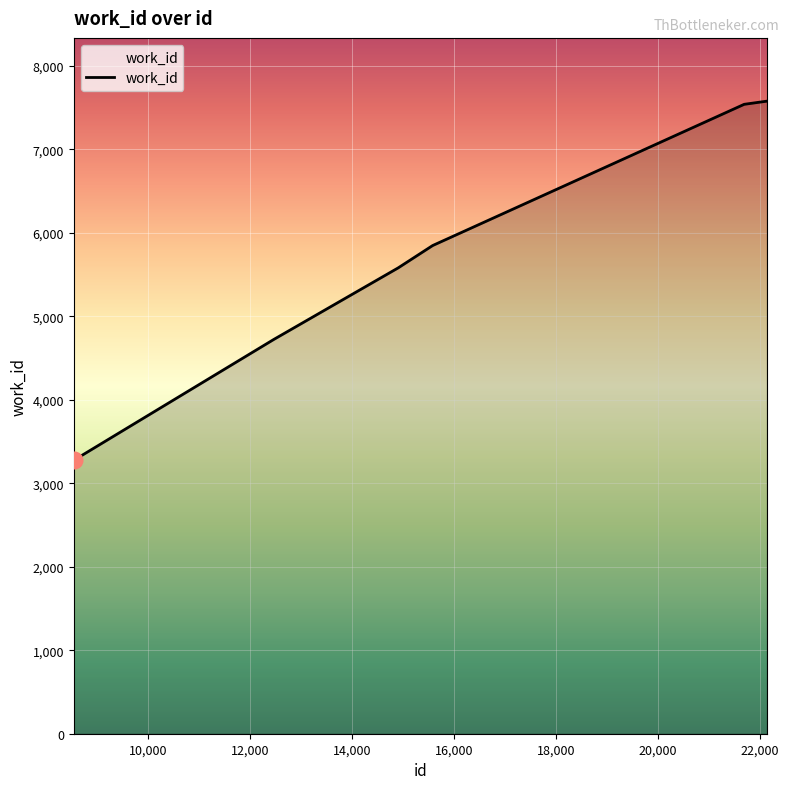

What is the smallest value displayed?

3276